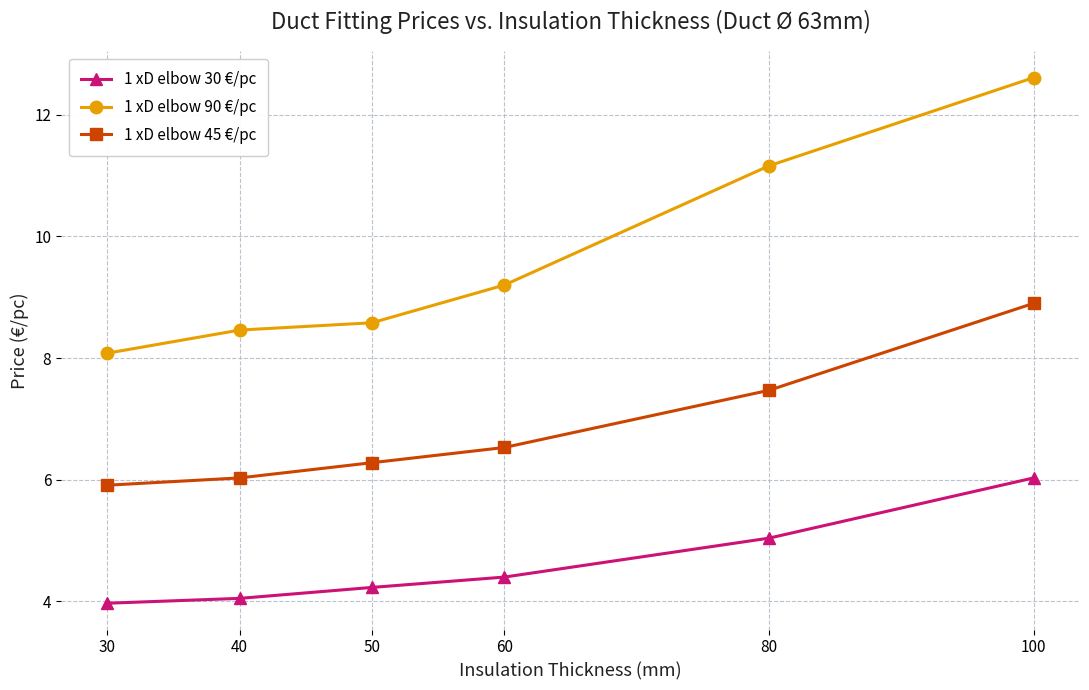

What is the sum of the 1 xD elbow 90 €/pc values at 30 and 40?

16.5